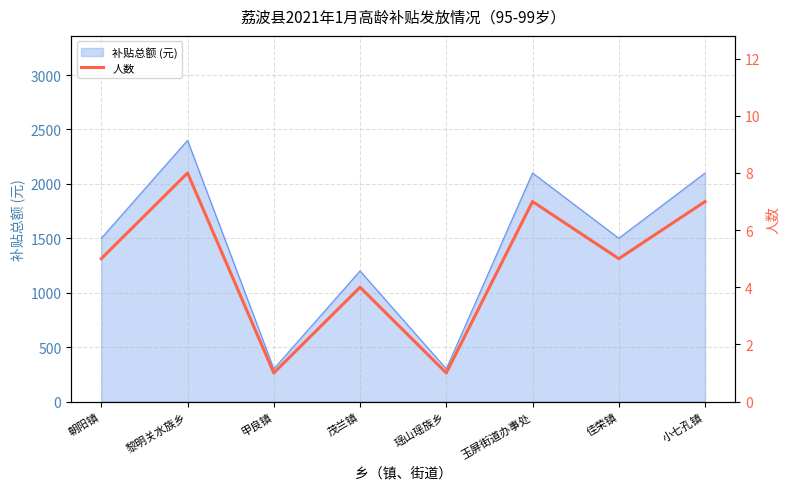

True or false: 补贴总额 (元) has a value of 2100 at 玉屏街道办事处.

True